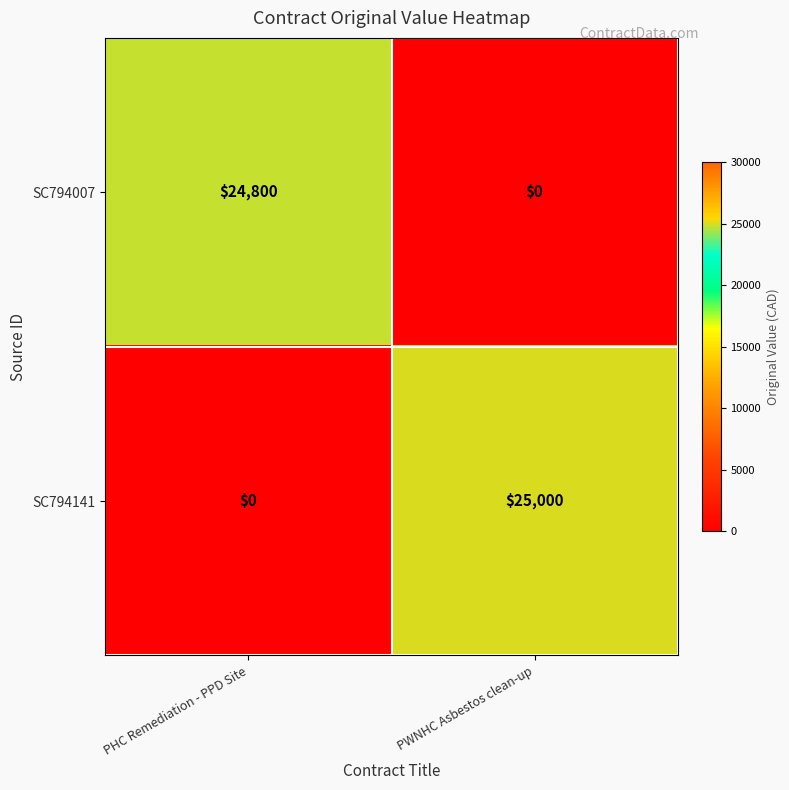

Which series has the largest range (max minus min)?

SC794141